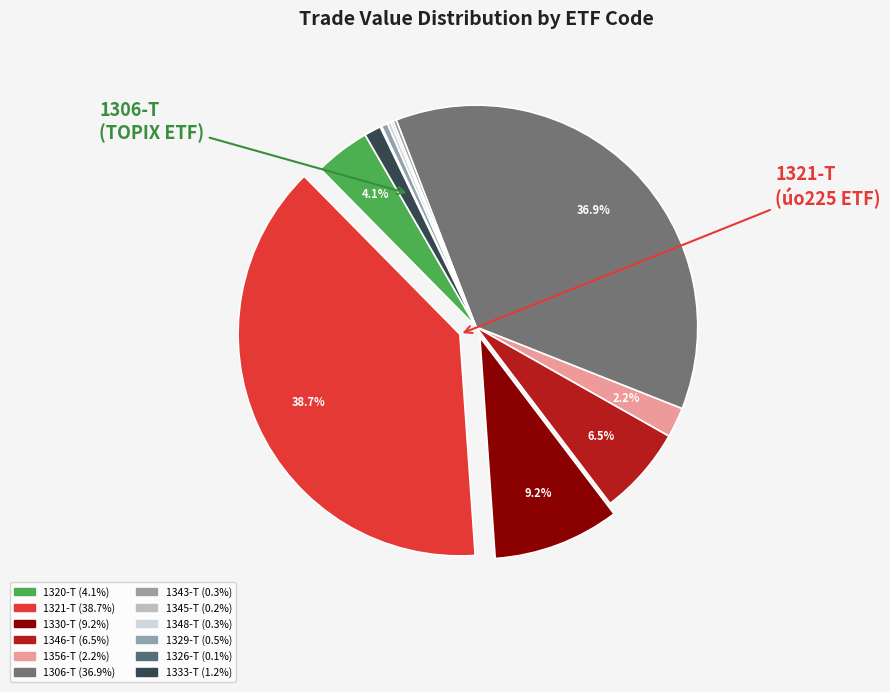

To the nearest percent, what is the difference between the 1321-T and 1320-T slice percentages?

35%